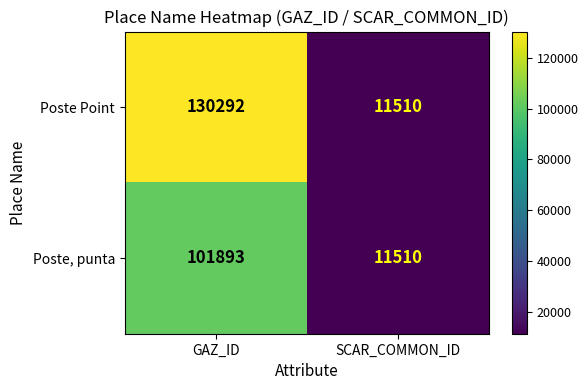

The Poste Point series shows 3704 at SCAR_COMMON_ID. True or false?

False